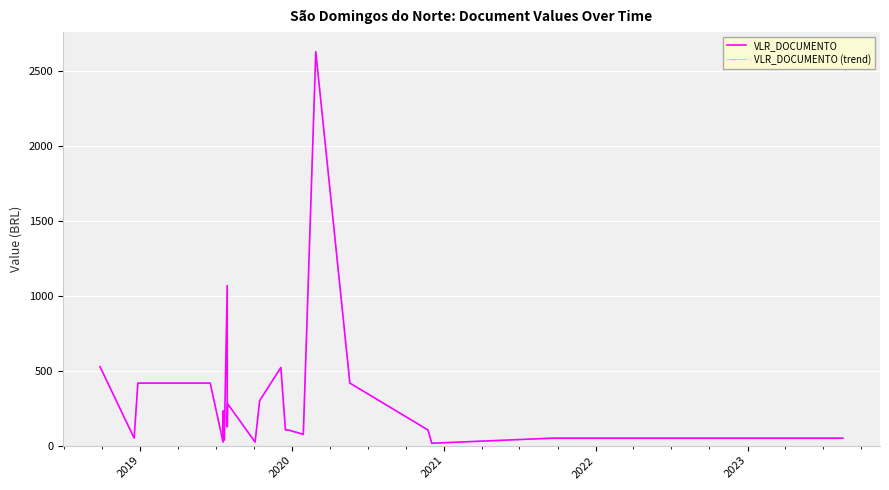

What is the average value of the VLR_DOCUMENTO (trend) series?

302.0